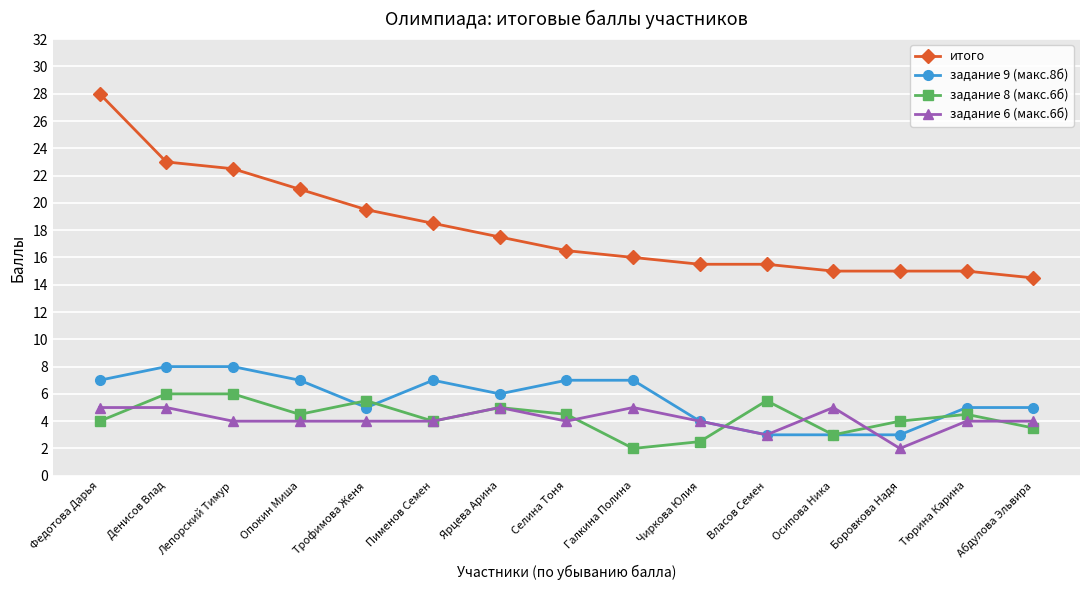

Reading right to left, extract all data points from this chart.

итого: Абдулова Эльвира=14.5	Тюрина Карина=15.0	Боровкова Надя=15.0	Осипова Ника=15.0	Власов Семен=15.5	Чиркова Юлия=15.5	Галкина Полина=16.0	Селина Тоня=16.5	Ярцева Арина=17.5	Пименов Семен=18.5	Трофимова Женя=19.5	Опокин Миша=21.0	Лепорский Тимур=22.5	Денисов Влад=23.0	Федотова Дарья=28.0
задание 9 (макс.8б): Абдулова Эльвира=5.0	Тюрина Карина=5.0	Боровкова Надя=3.0	Осипова Ника=3.0	Власов Семен=3.0	Чиркова Юлия=4.0	Галкина Полина=7.0	Селина Тоня=7.0	Ярцева Арина=6.0	Пименов Семен=7.0	Трофимова Женя=5.0	Опокин Миша=7.0	Лепорский Тимур=8.0	Денисов Влад=8.0	Федотова Дарья=7.0
задание 8 (макс.6б): Абдулова Эльвира=3.5	Тюрина Карина=4.5	Боровкова Надя=4.0	Осипова Ника=3.0	Власов Семен=5.5	Чиркова Юлия=2.5	Галкина Полина=2.0	Селина Тоня=4.5	Ярцева Арина=5.0	Пименов Семен=4.0	Трофимова Женя=5.5	Опокин Миша=4.5	Лепорский Тимур=6.0	Денисов Влад=6.0	Федотова Дарья=4.0
задание 6 (макс.6б): Абдулова Эльвира=4.0	Тюрина Карина=4.0	Боровкова Надя=2.0	Осипова Ника=5.0	Власов Семен=3.0	Чиркова Юлия=4.0	Галкина Полина=5.0	Селина Тоня=4.0	Ярцева Арина=5.0	Пименов Семен=4.0	Трофимова Женя=4.0	Опокин Миша=4.0	Лепорский Тимур=4.0	Денисов Влад=5.0	Федотова Дарья=5.0